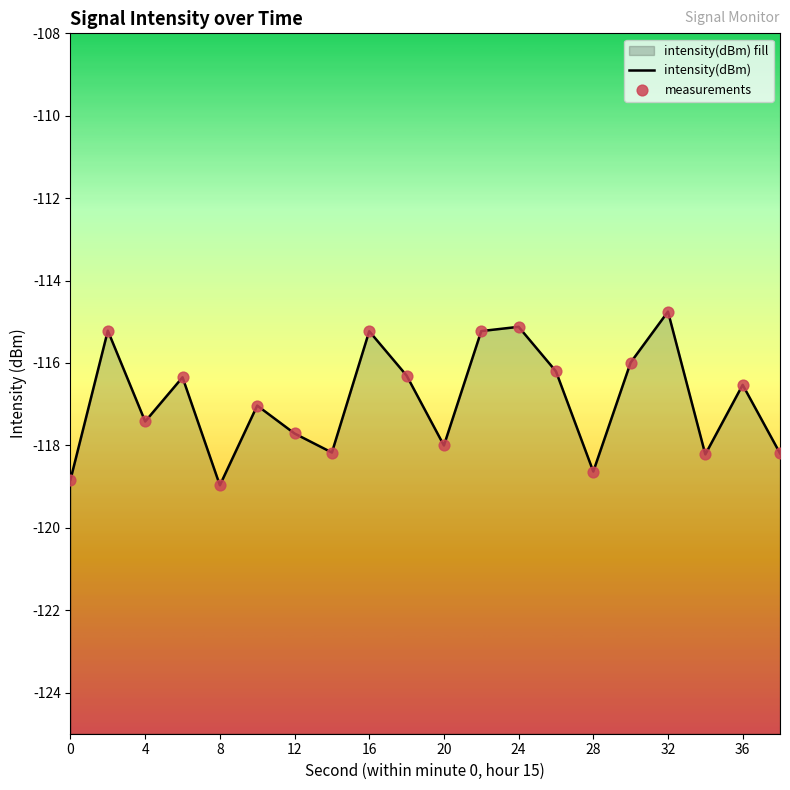

Which series has the largest total across all categories?

intensity(dBm)